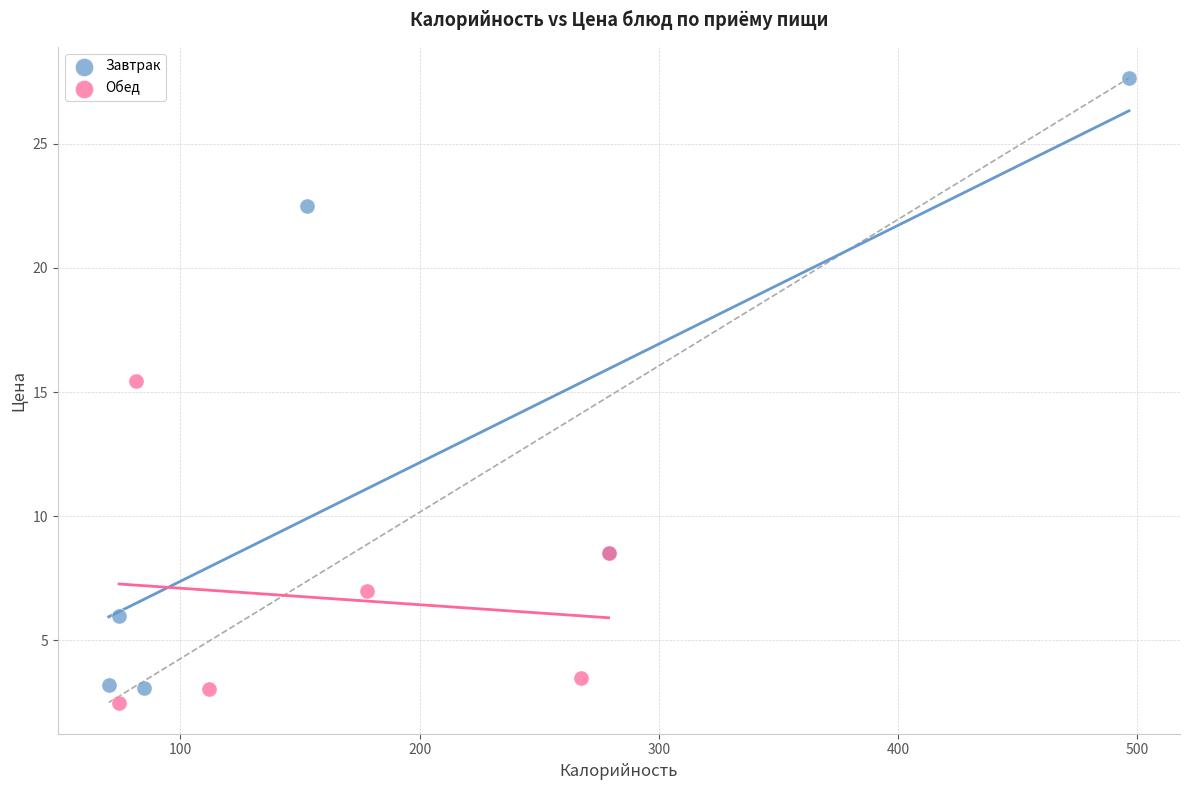

Which series reaches the minimum Y coordinate?

Обед